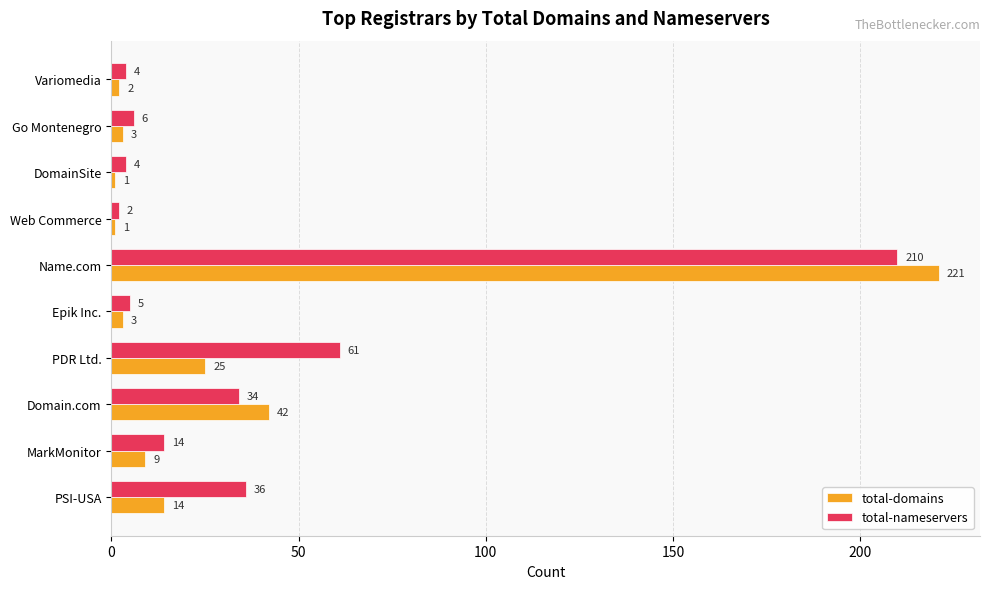

True or false: total-domains has a value of 42 at Domain.com.

True